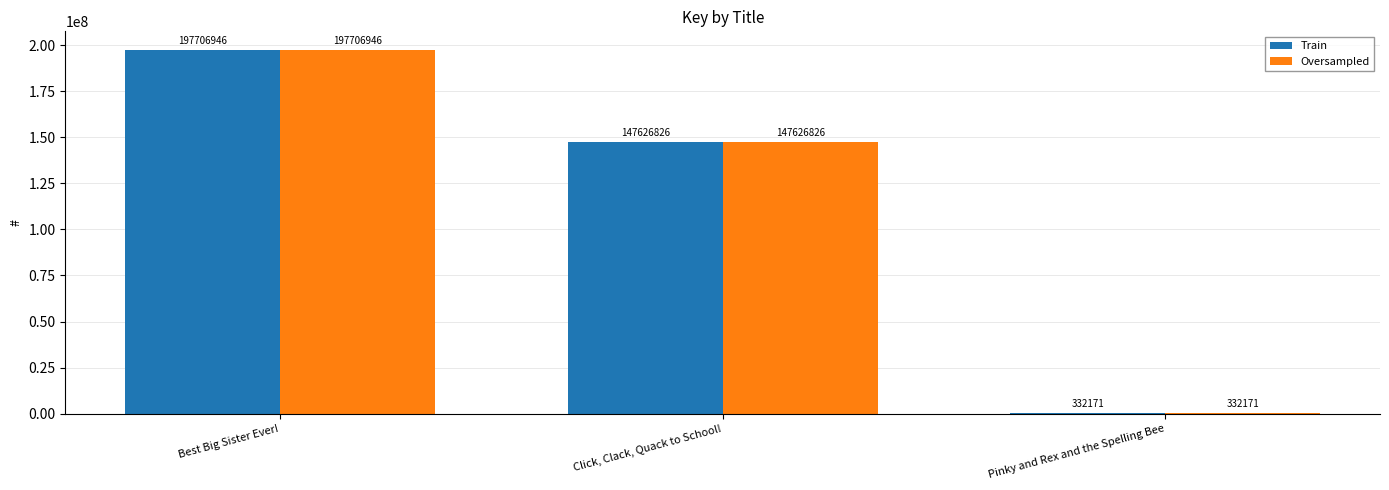

What is the greatest value displayed?

197706946